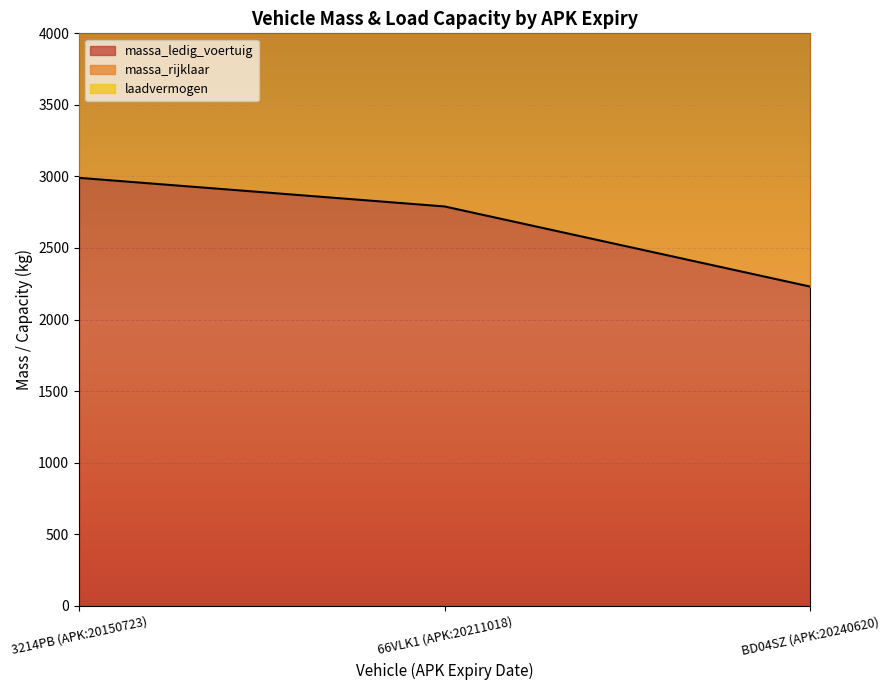

The massa_ledig_voertuig series shows 2230 at BD04SZ (APK:20240620). True or false?

True